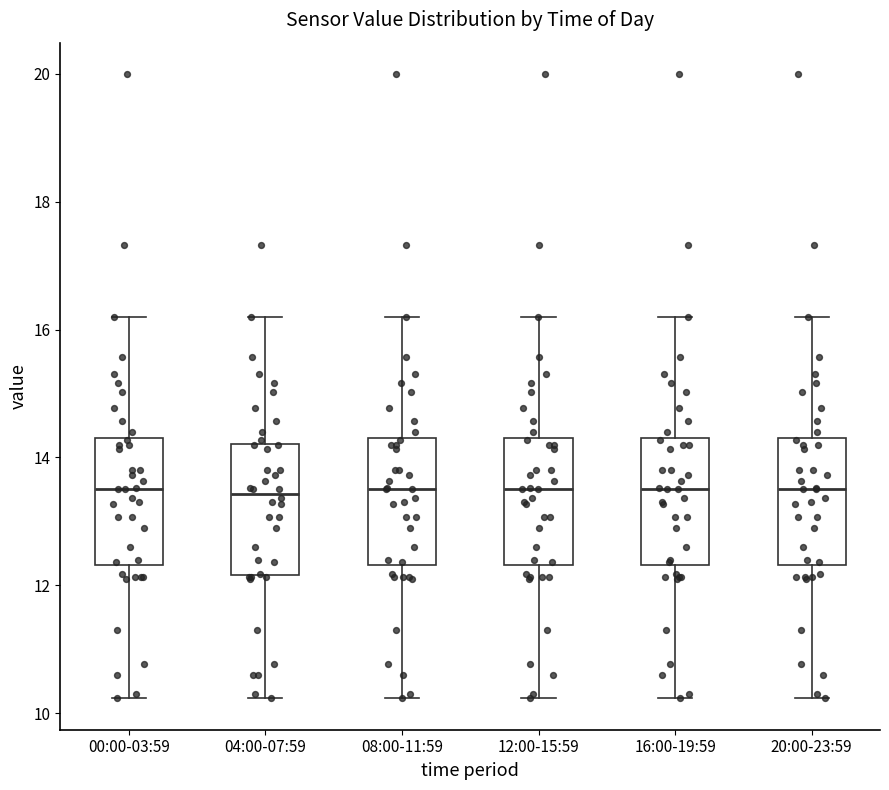

Reading left to right, read every box against the y-axis: the position of its median line, the range the box covers, and the ends of its whiskers. The values are not printed on the chart, so give them approximately, as read against the axis.

00:00-03:59: median 13.6, box 12.4 to 14.4, whiskers 10.2 to 16.2
04:00-07:59: median 13.4, box 12.2 to 14.2, whiskers 10.2 to 16.2
08:00-11:59: median 13.6, box 12.4 to 14.4, whiskers 10.2 to 16.2
12:00-15:59: median 13.6, box 12.4 to 14.4, whiskers 10.2 to 16.2
16:00-19:59: median 13.6, box 12.4 to 14.4, whiskers 10.2 to 16.2
20:00-23:59: median 13.6, box 12.4 to 14.4, whiskers 10.2 to 16.2